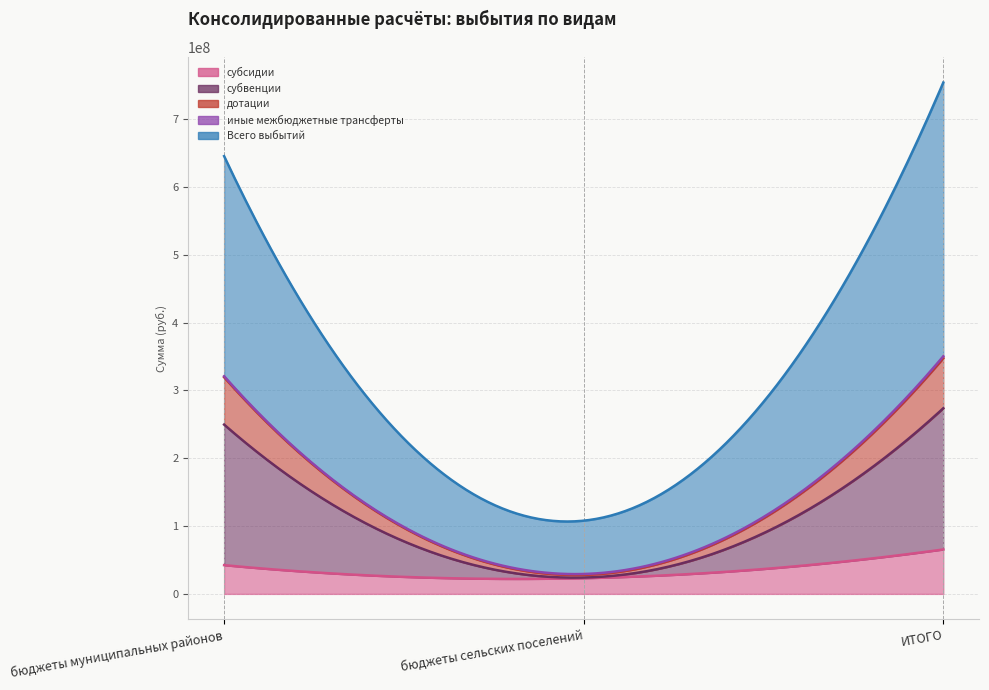

Which category has the lowest value across all series?

бюджеты сельских поселений